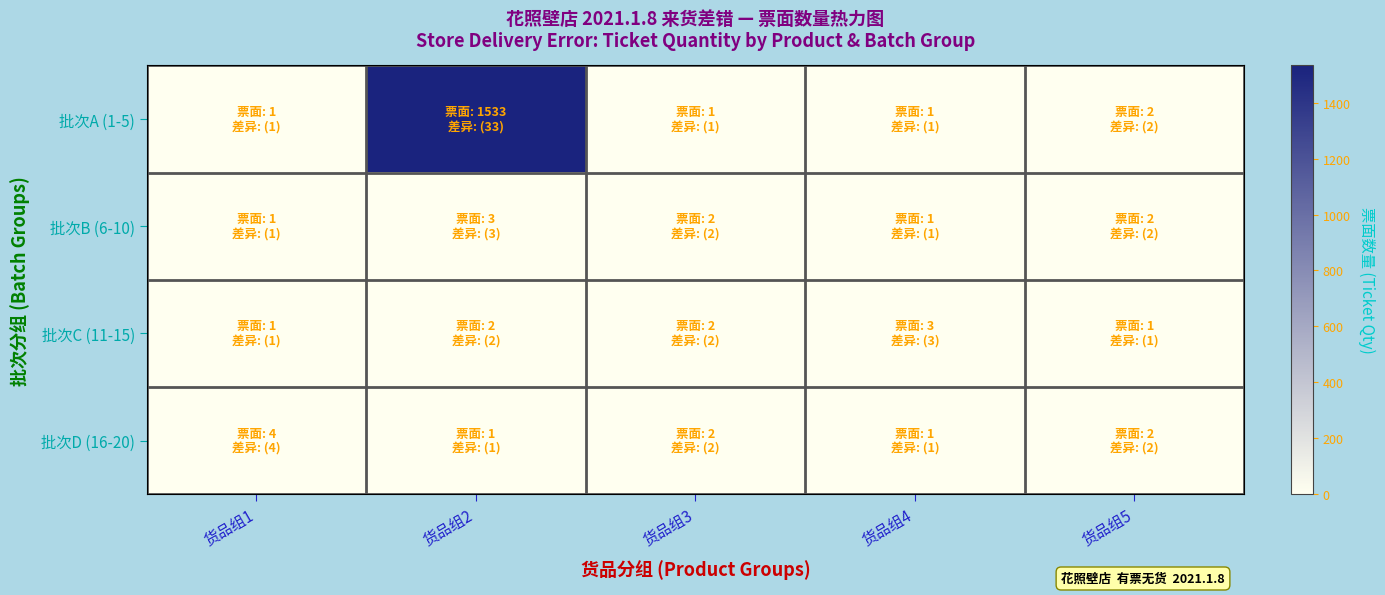

Reading left to right, extract all data points from this chart.

批次A (1-5): 货品组1=1	货品组2=1533	货品组3=1	货品组4=1	货品组5=2
批次B (6-10): 货品组1=1	货品组2=3	货品组3=2	货品组4=1	货品组5=2
批次C (11-15): 货品组1=1	货品组2=2	货品组3=2	货品组4=3	货品组5=1
批次D (16-20): 货品组1=4	货品组2=1	货品组3=2	货品组4=1	货品组5=2